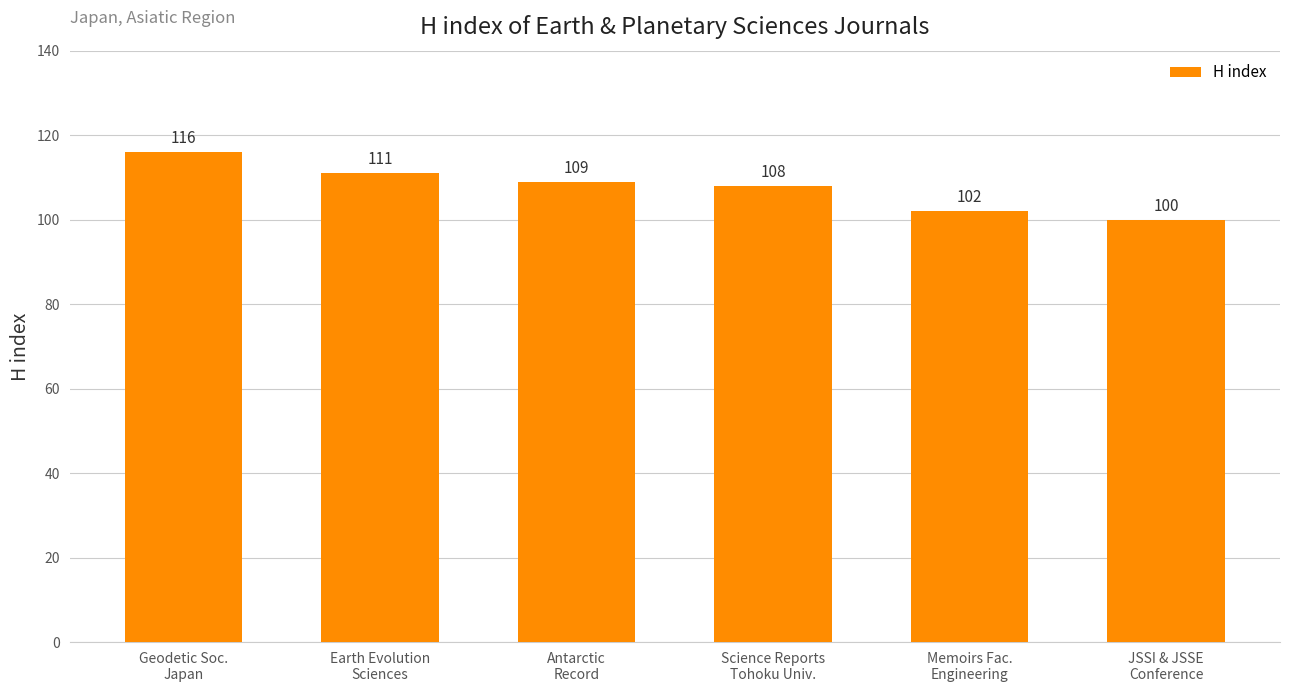

Read the value at JSSI & JSSE
Conference, to the nearest 5.

100